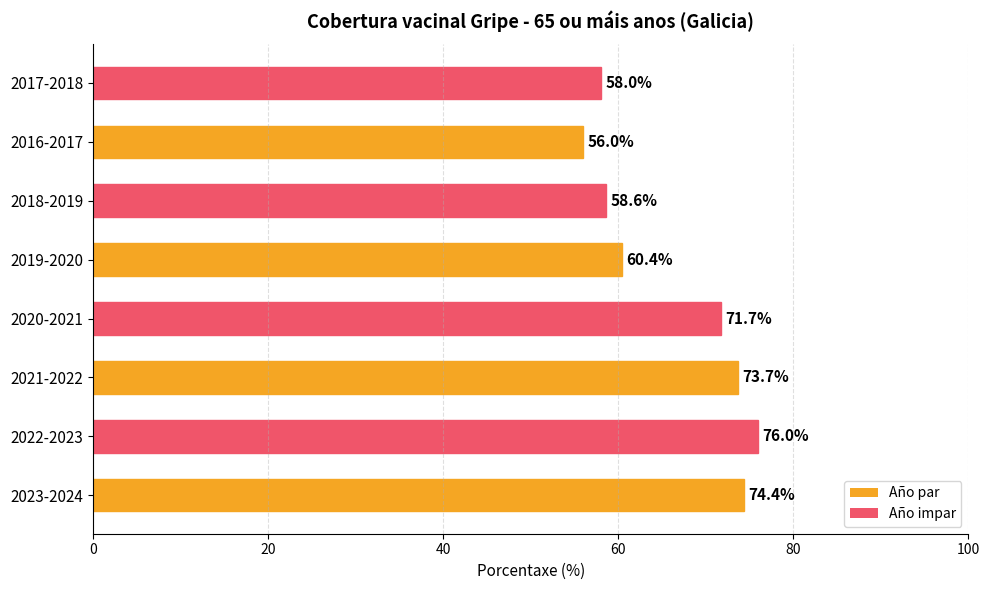

Reading bottom to top, list all the values displayed in this chart.

2023-2024=74.4	2022-2023=76.0	2021-2022=73.7	2020-2021=71.7	2019-2020=60.4	2018-2019=58.6	2016-2017=56.0	2017-2018=58.0